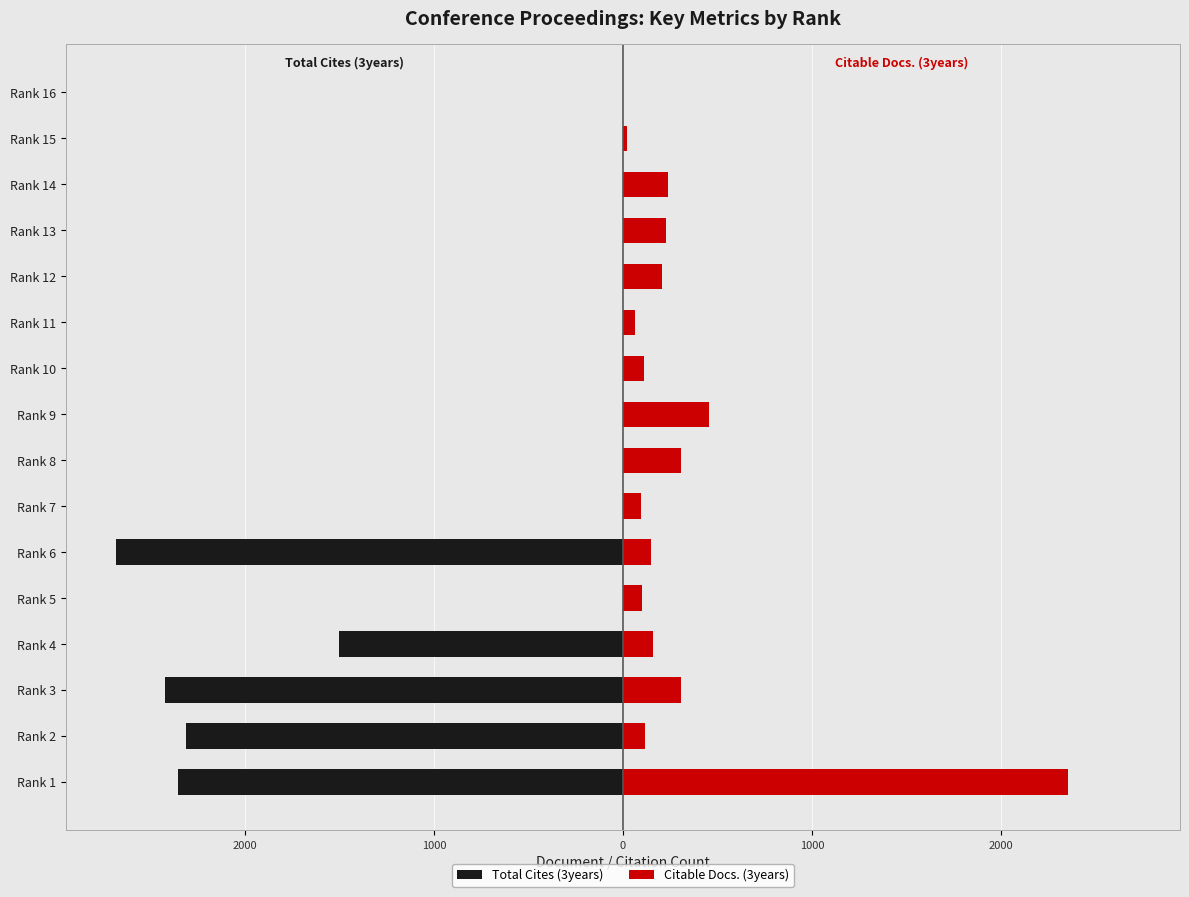

What is the average value of the Total Cites (3years) series?

-704